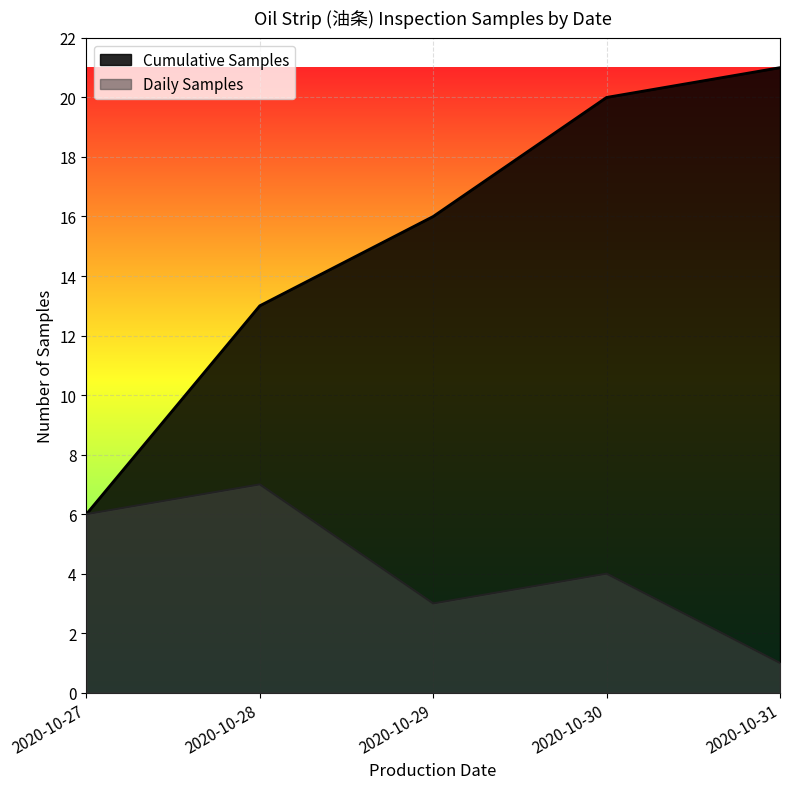

Reading left to right, extract all data points from this chart.

Cumulative Samples: 2020-10-27=6	2020-10-28=13	2020-10-29=16	2020-10-30=20	2020-10-31=21
Daily Samples: 2020-10-27=6	2020-10-28=7	2020-10-29=3	2020-10-30=4	2020-10-31=1